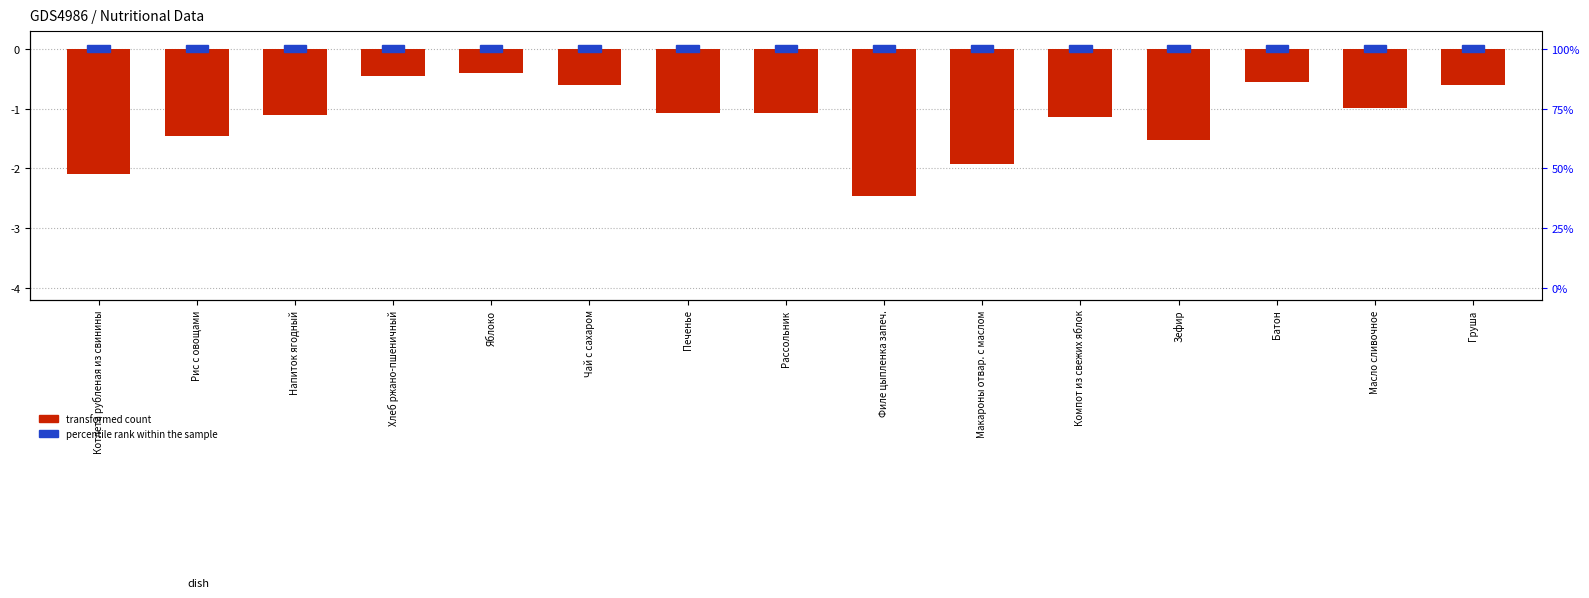

The value of percentile rank within the sample at Макароны отвар. с маслом is 0.0. True or false?

True